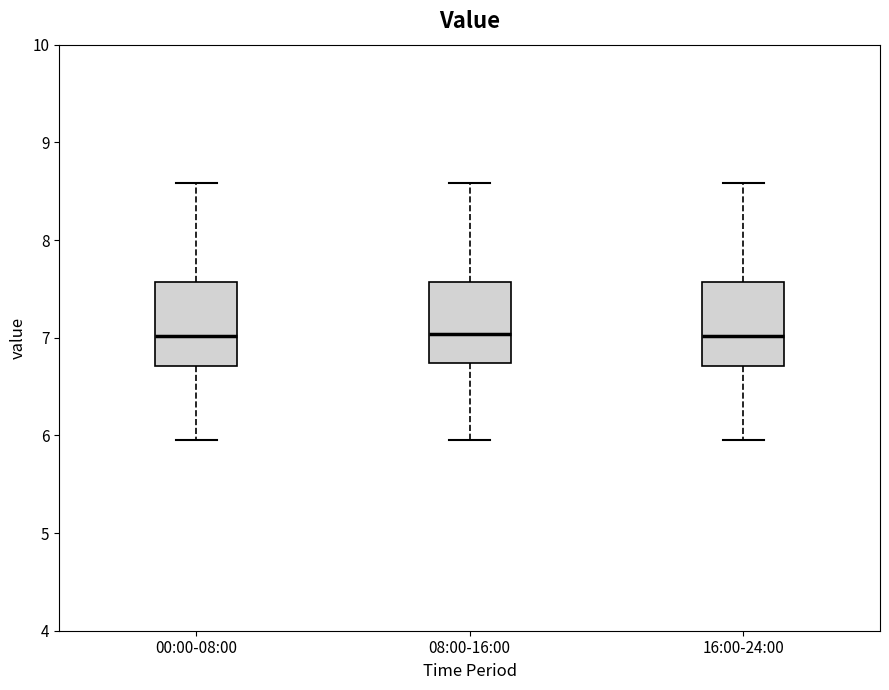

Reading left to right, read every box against the y-axis: the position of its median line, the range the box covers, and the ends of its whiskers. The values are not printed on the chart, so give them approximately, as read against the axis.

00:00-08:00: median 7.0, box 6.7 to 7.6, whiskers 6.0 to 8.6
08:00-16:00: median 7.0, box 6.7 to 7.6, whiskers 6.0 to 8.6
16:00-24:00: median 7.0, box 6.7 to 7.6, whiskers 6.0 to 8.6